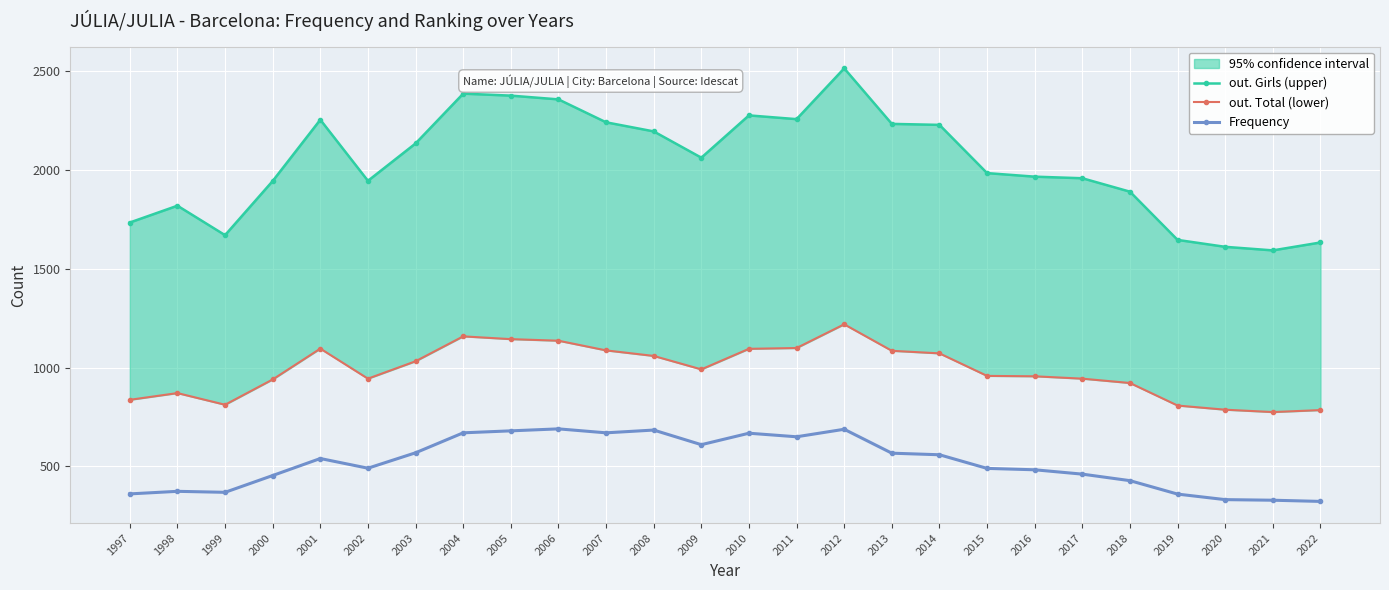

The value of out. Girls (upper) at 2016 is 1966. True or false?

True